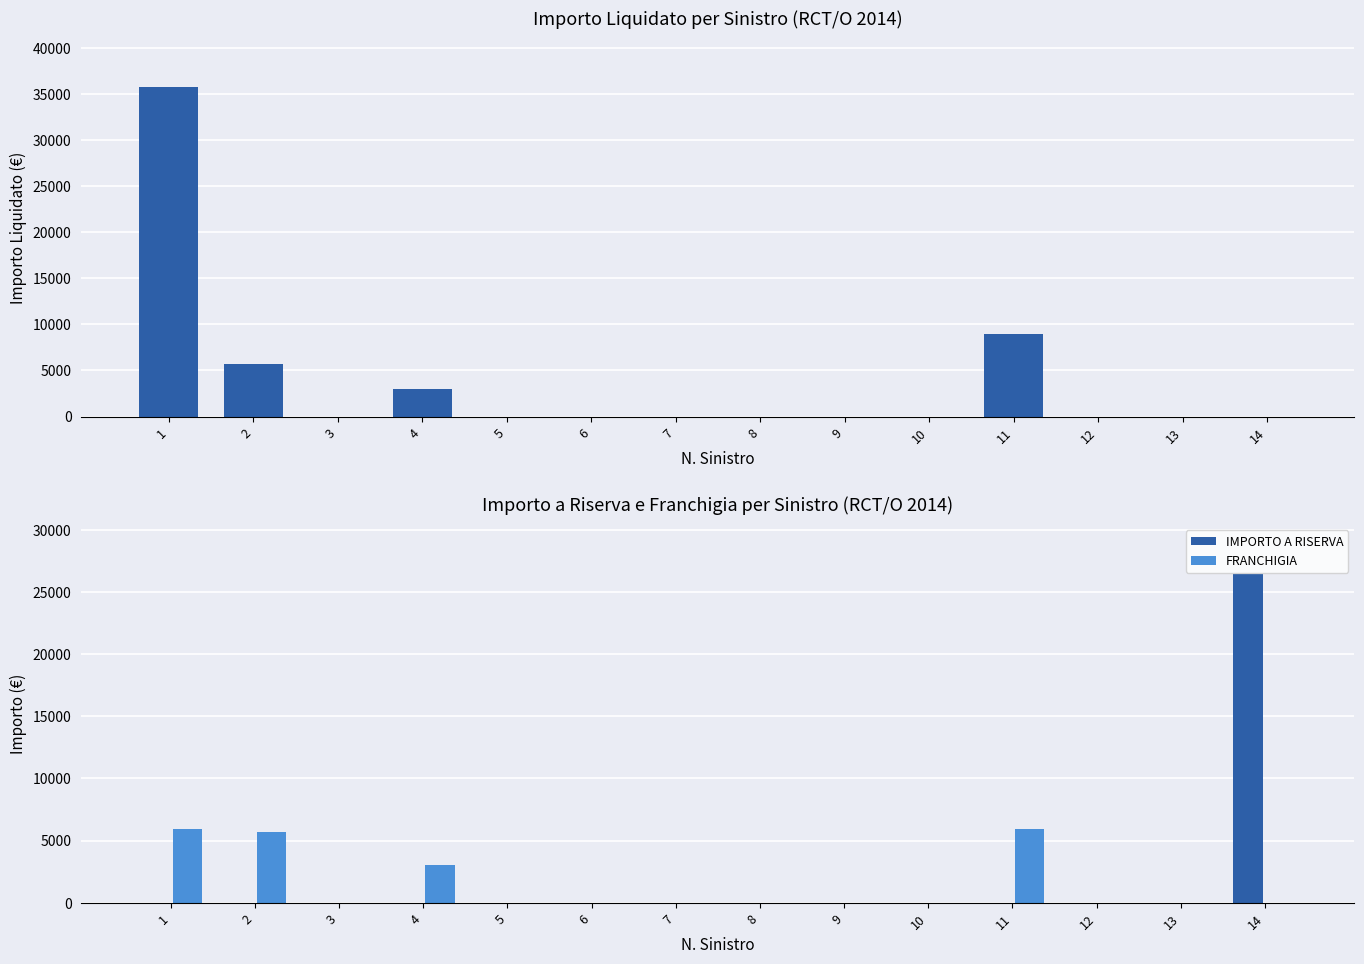

Are the bars grouped side by side (vs. stacked)?

Yes